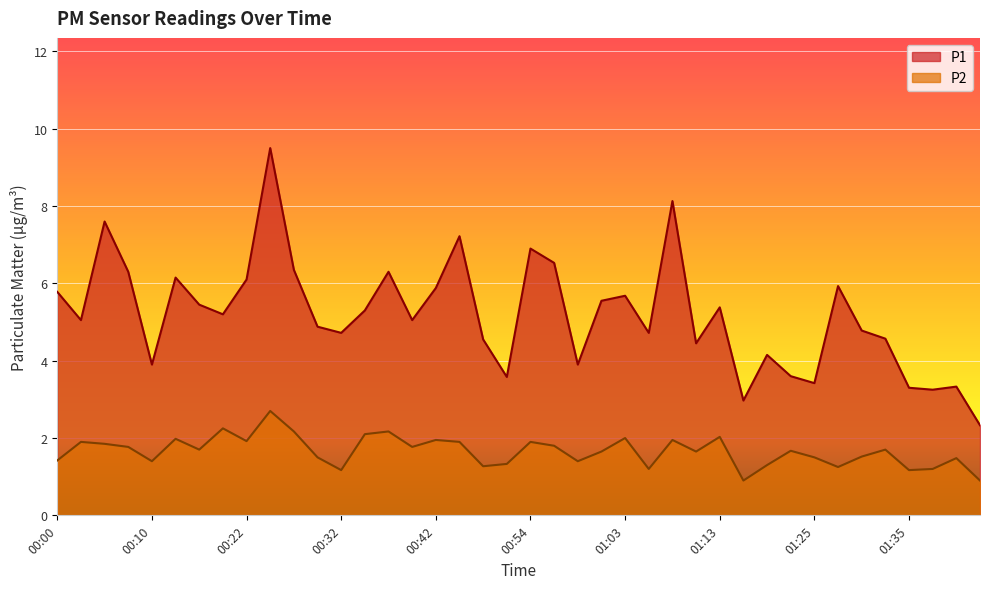

At which category does P1 reach its first local valley?

00:03